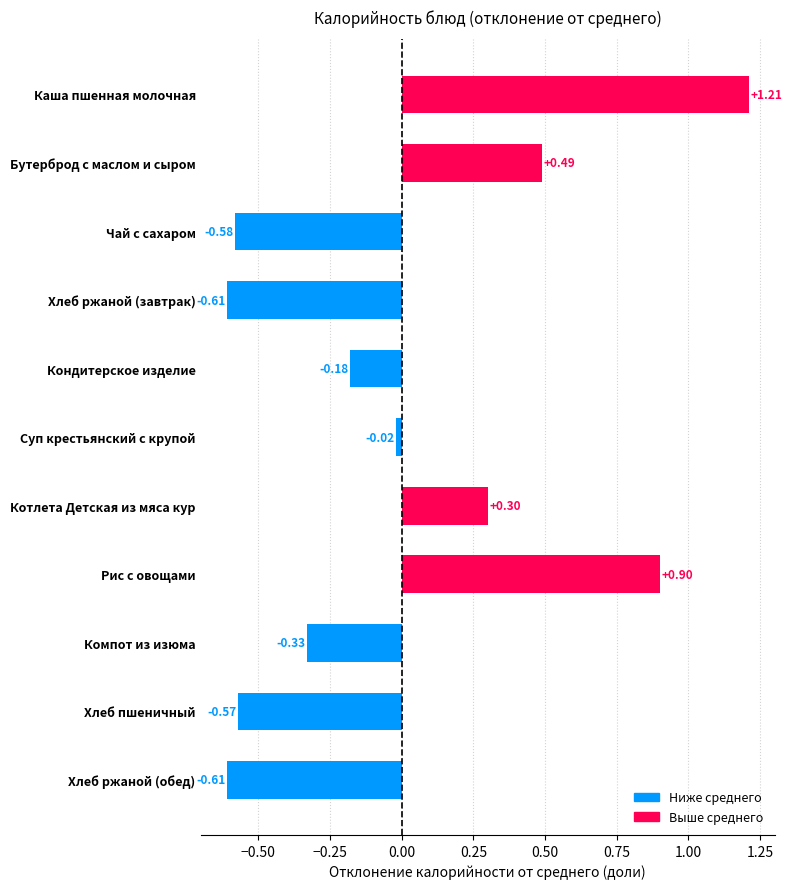

Where is the data nearest to the value 0?

Суп крестьянский с крупой